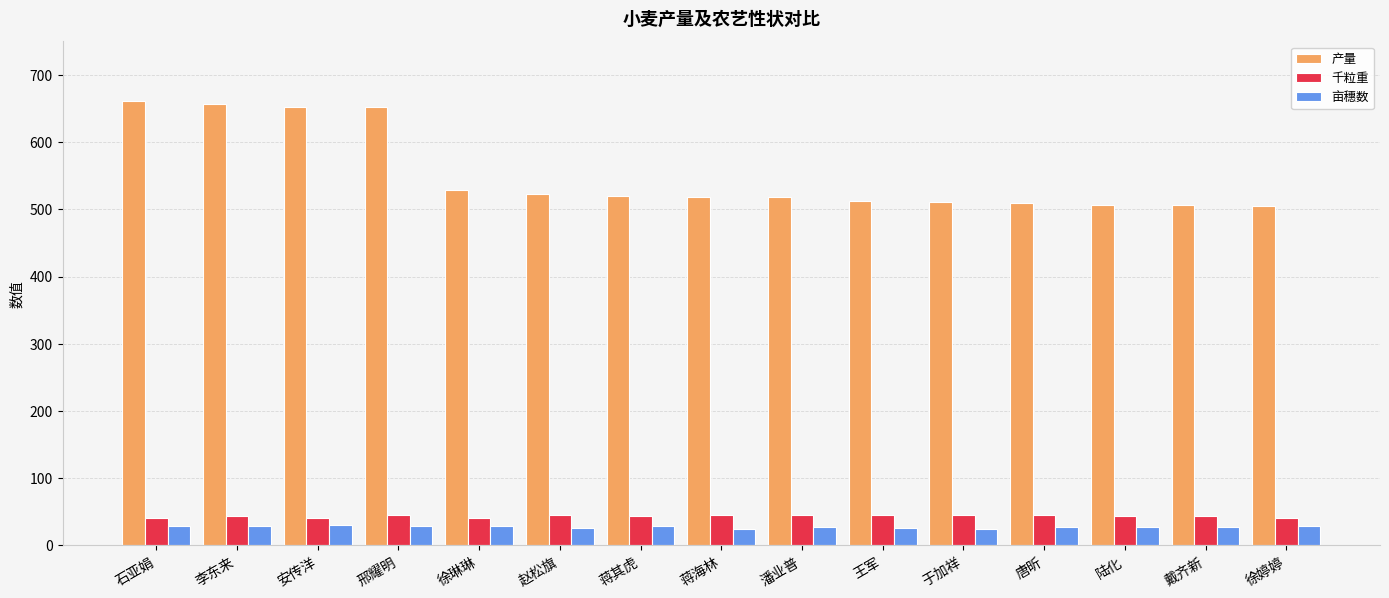

What is the value of the 亩穗数 bar at the 1st from the left?

29.3